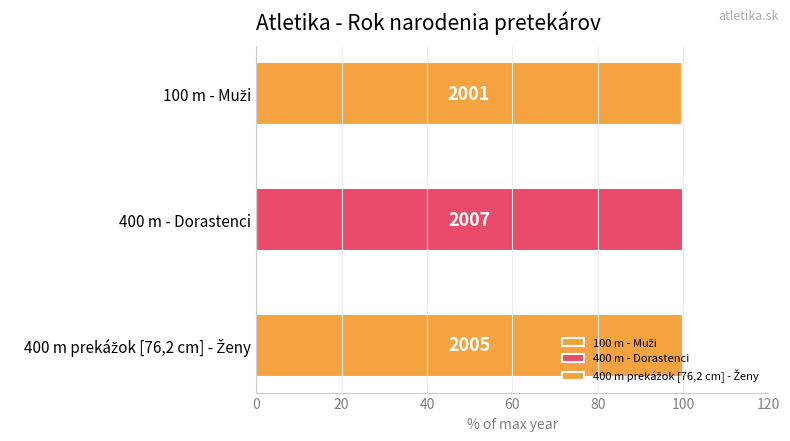

The chart shows a value of 1 at 100 m - Muži. True or false?

False